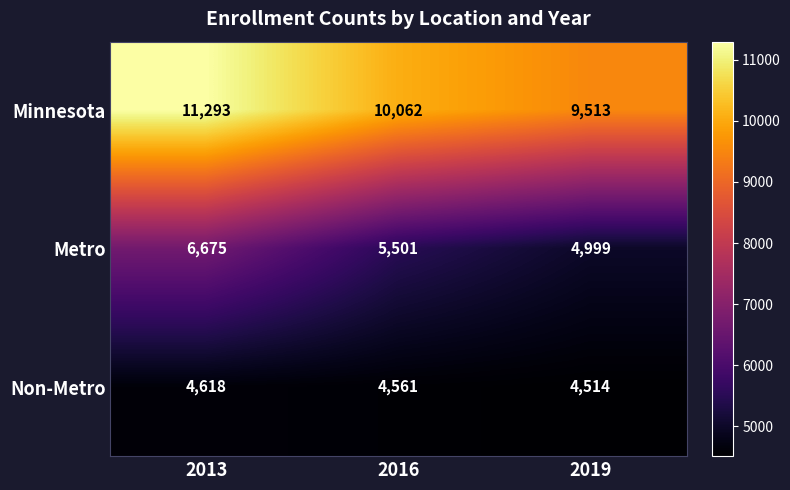

Rank the series at 2013 from lowest to highest value.

Non-Metro, Metro, Minnesota